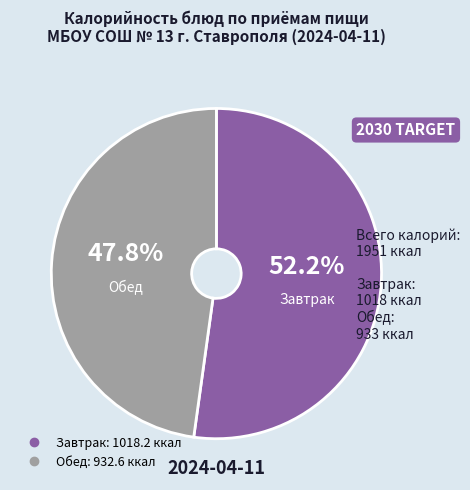

To the nearest percent, what is the average slice percentage?

50%